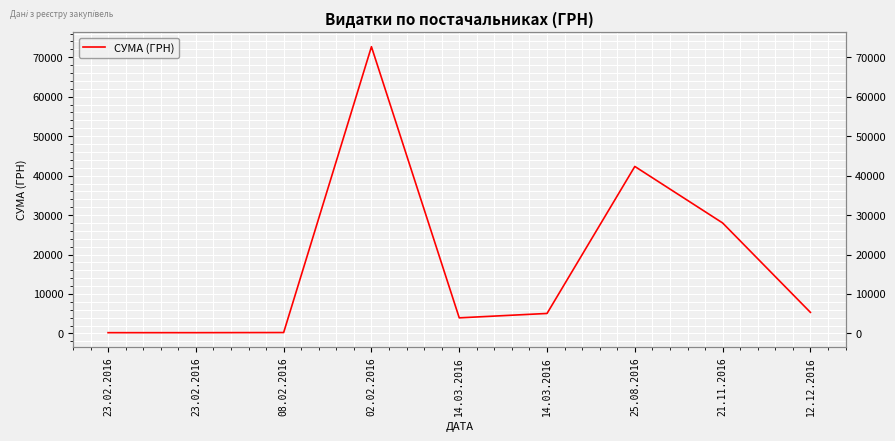

What is the sum of the values at 02.02.2016 and 14.03.2016?

76623.9